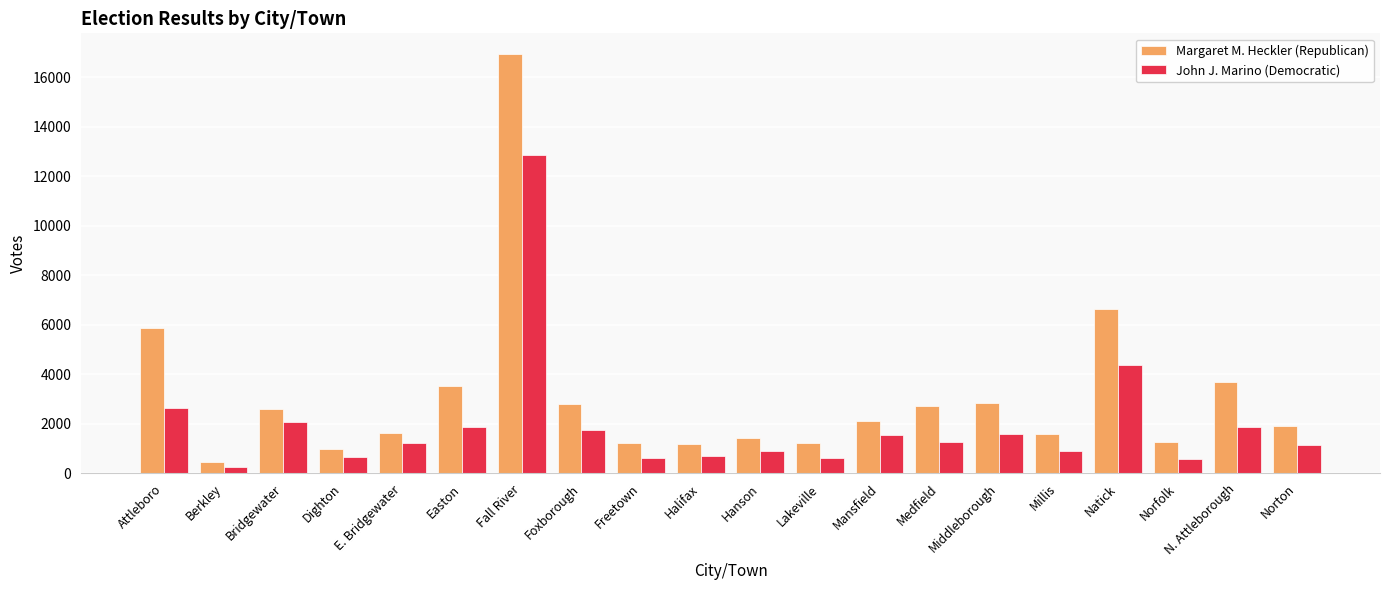

Where does the John J. Marino (Democratic) series first go above 1258?

Attleboro